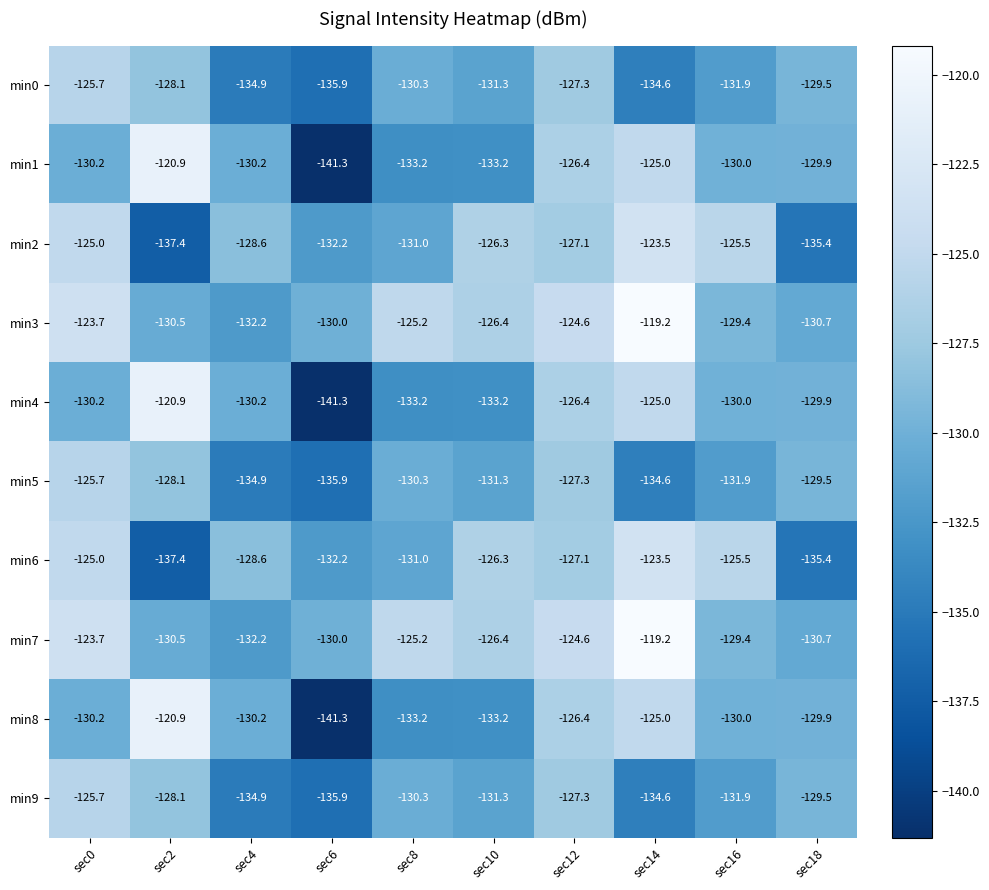

How many categories are shown in the chart?

10